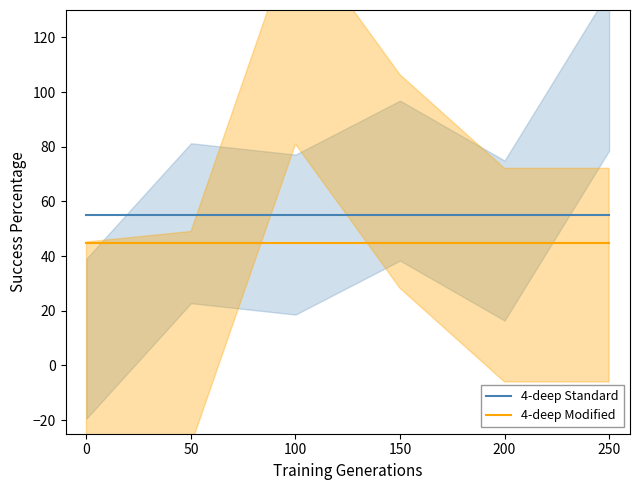

True or false: 4-deep Standard has more than 1 interior local peaks.

False